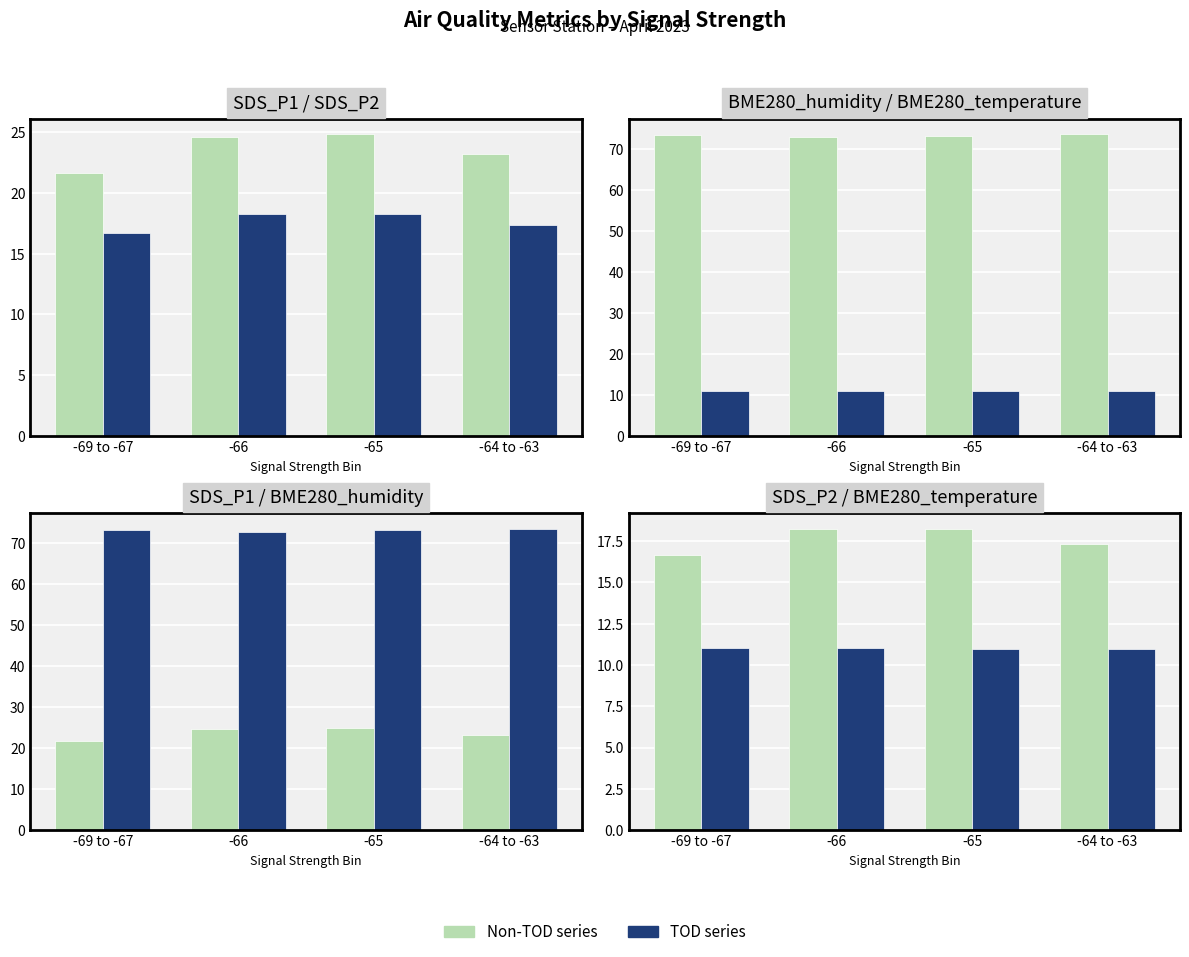

Read the TOD value at -66.

11.0